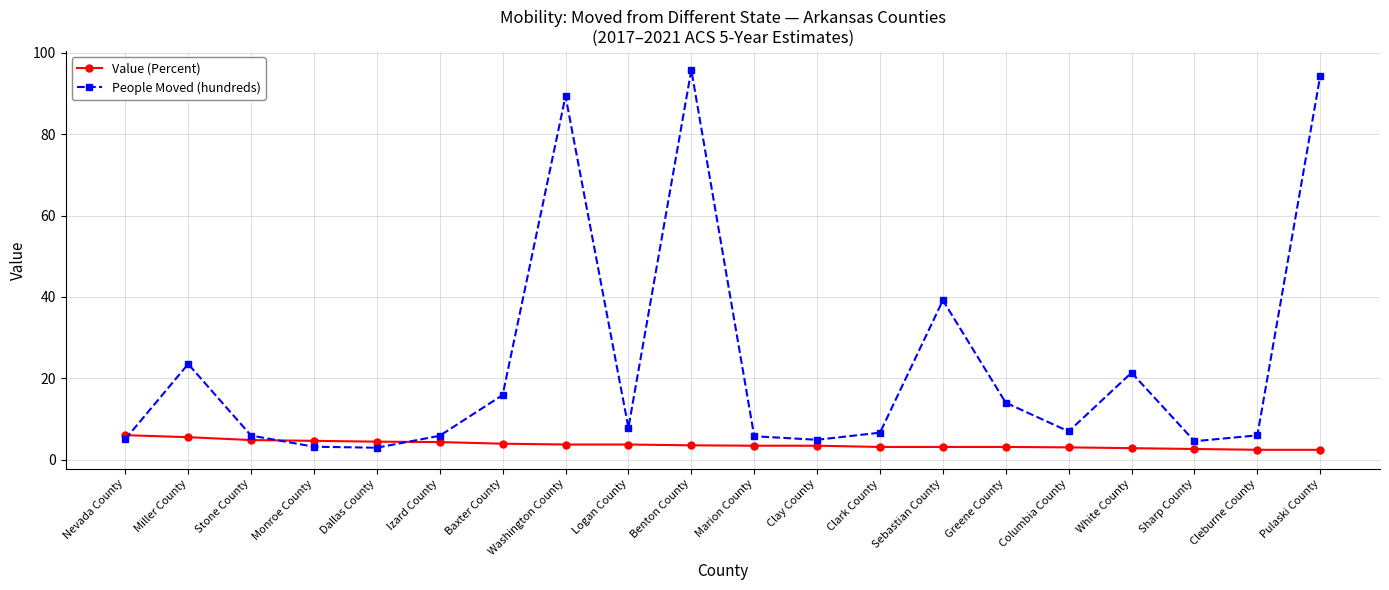

In People Moved (hundreds), how many points are lower than both neighbors (excluding endpoints)?

5